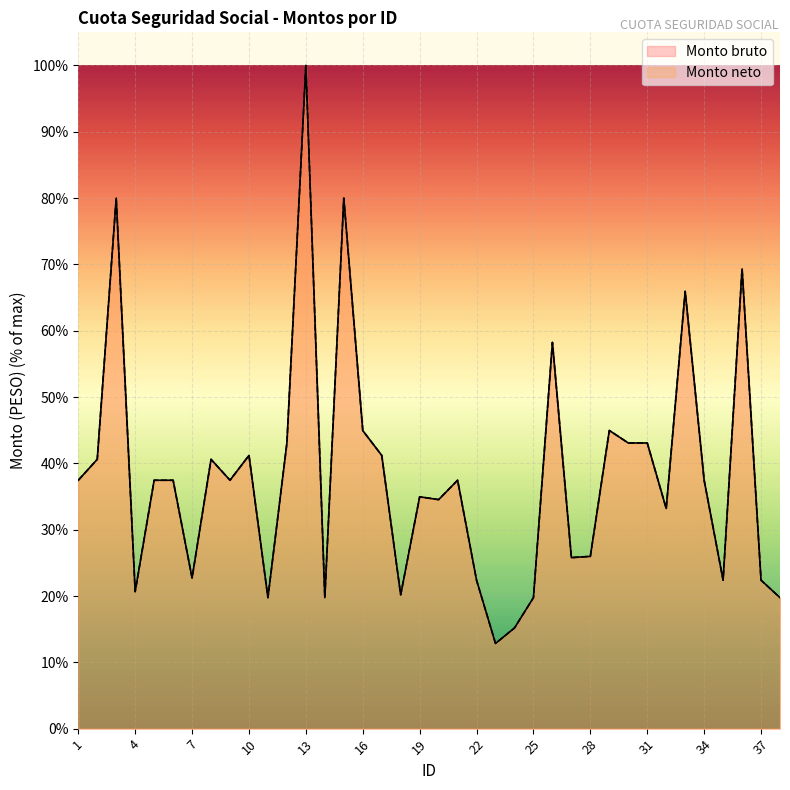

Which label corresponds to the smallest value in the chart?

23